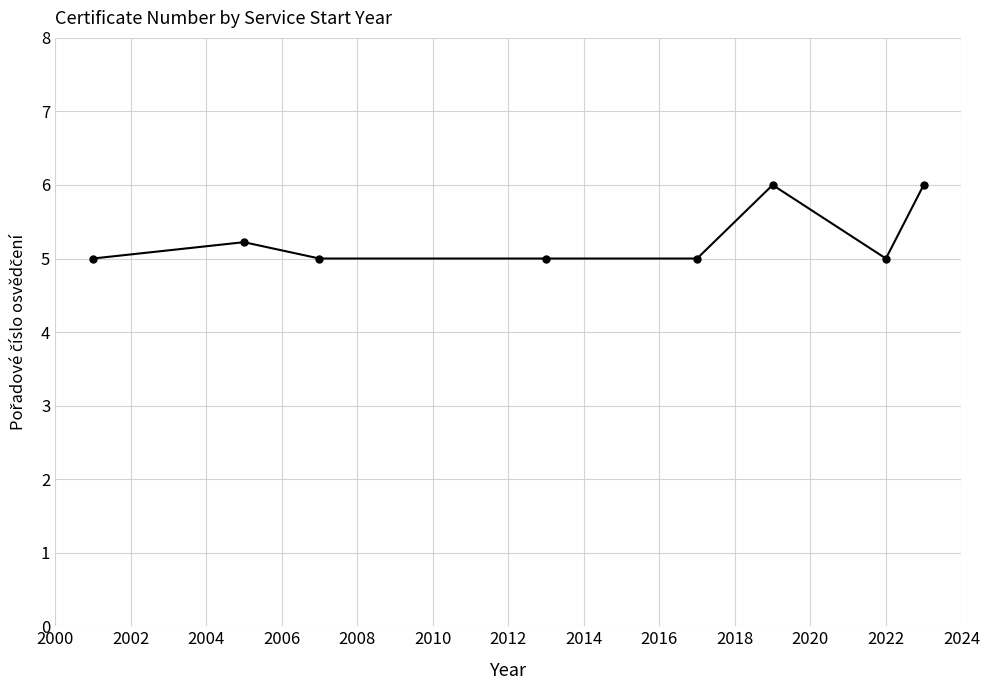

What is the difference between the second highest and second lowest values?

1.0